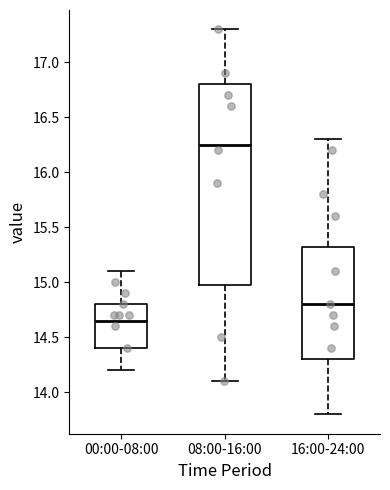

Reading left to right, transcribe this box plot: for each box, give where its median line is, the range the box spans, and where its two whiskers end, as read against the y-axis. The values are not printed on the chart, so give them approximately, as read against the axis.

00:00-08:00: median 14.65, box 14.40 to 14.80, whiskers 14.20 to 15.10
08:00-16:00: median 16.25, box 15.00 to 16.80, whiskers 14.10 to 17.30
16:00-24:00: median 14.80, box 14.30 to 15.35, whiskers 13.80 to 16.30